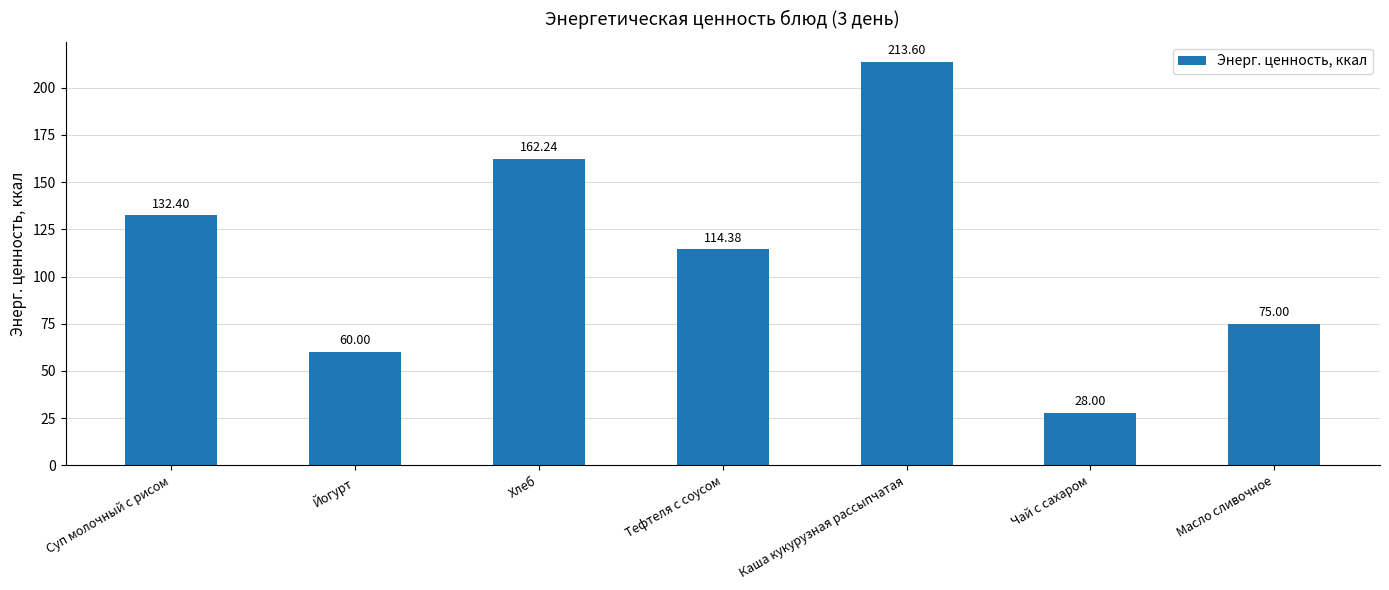

Reading left to right, what are all the values shown in this chart?

132.4	60.0	162.2	114.4	213.6	28.0	75.0